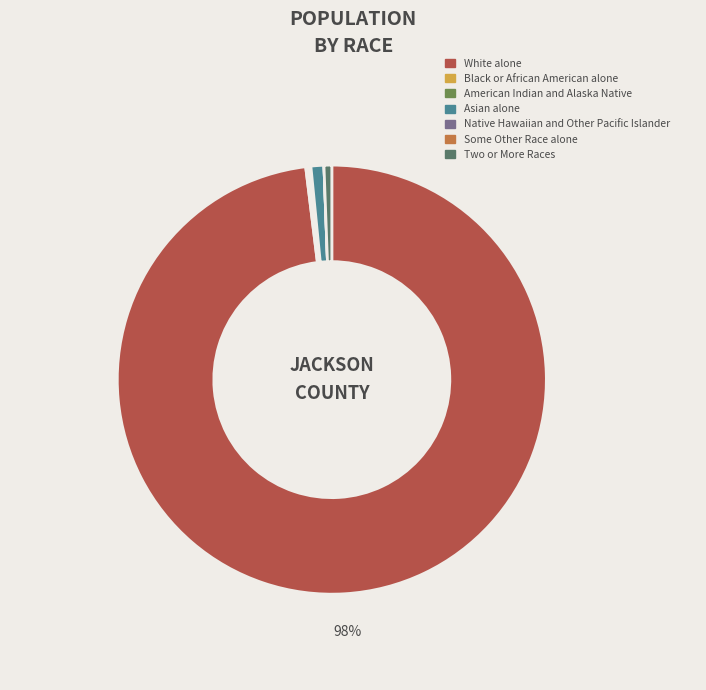

What is the change in value from Black or African American alone to Two or More Races?

+2